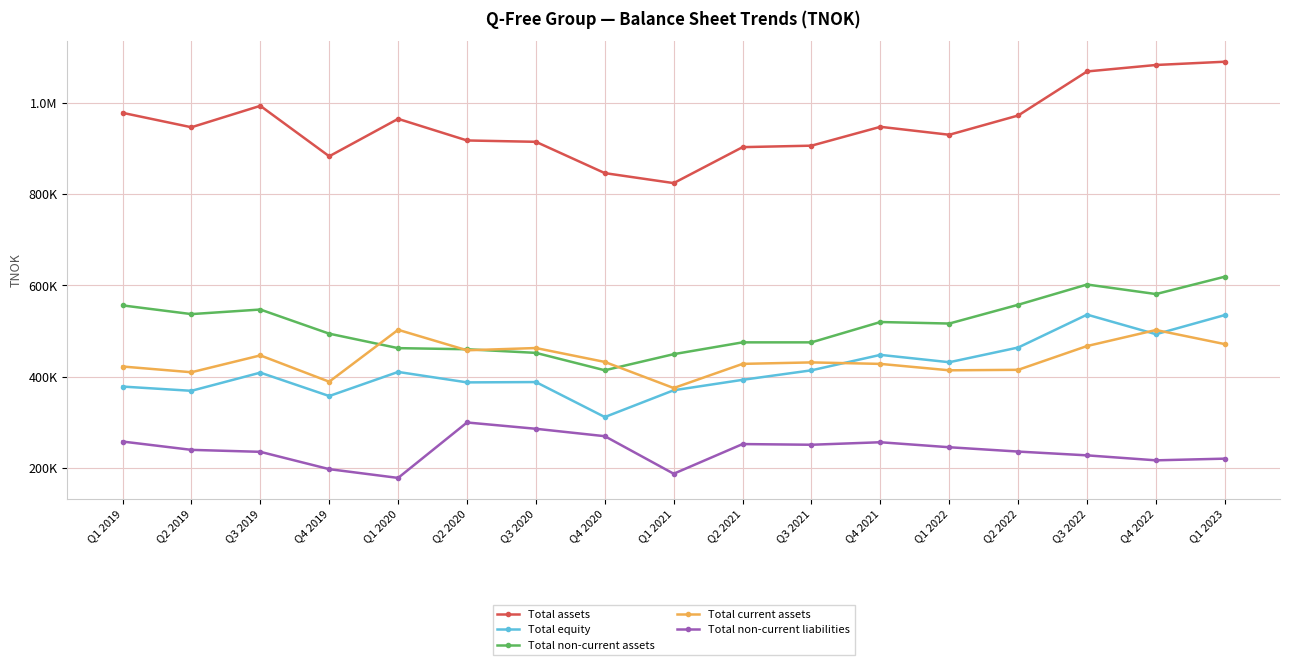

What are all the series names shown in the legend?

Total assets, Total equity, Total non-current assets, Total current assets, Total non-current liabilities